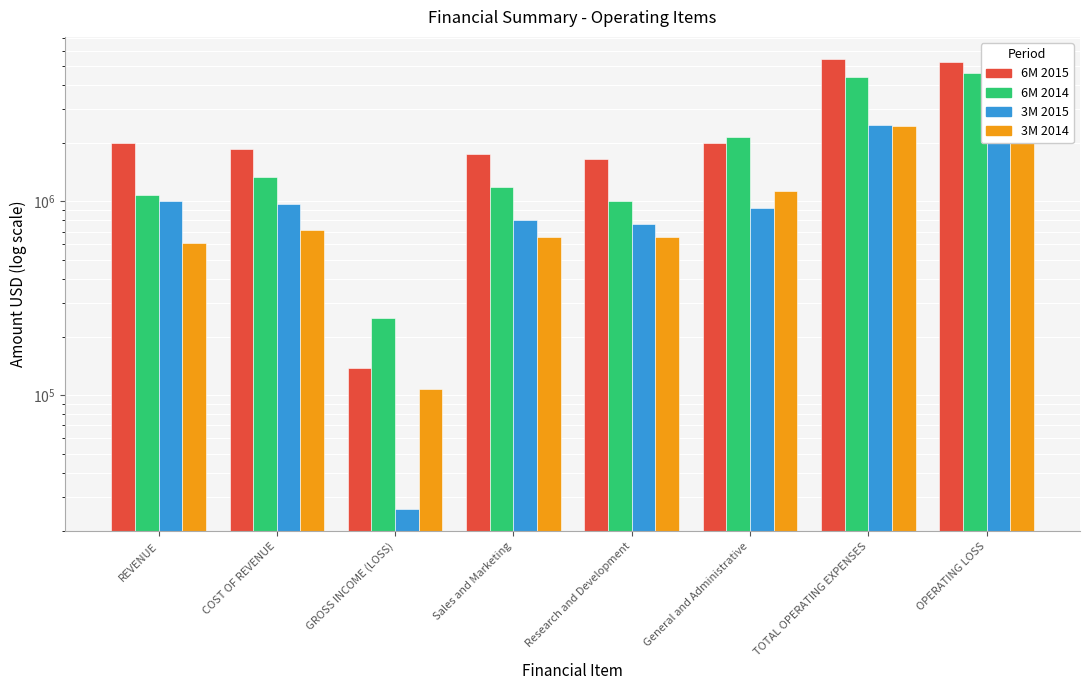

What is the sum of all 3M 2014 values?

8905475